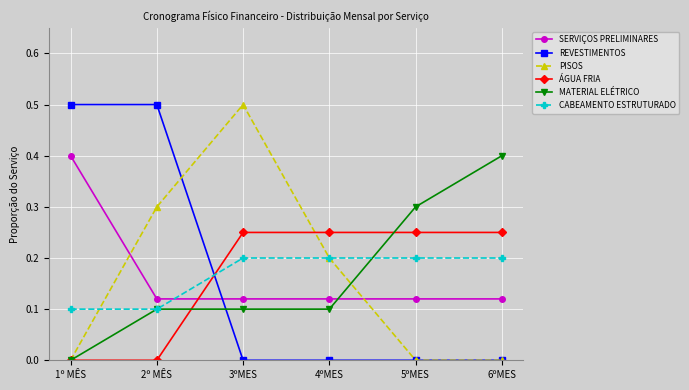

What is the label of the 5th point from the right?

2º MÊS